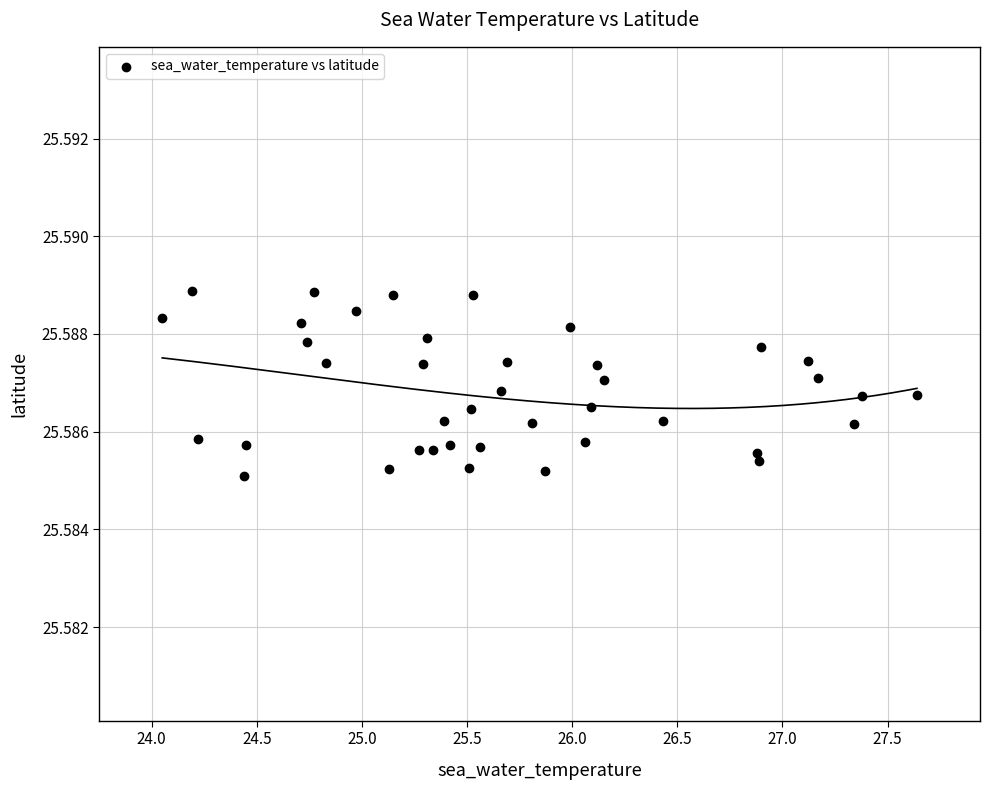

What is the range of X values (max minus min)?

3.6